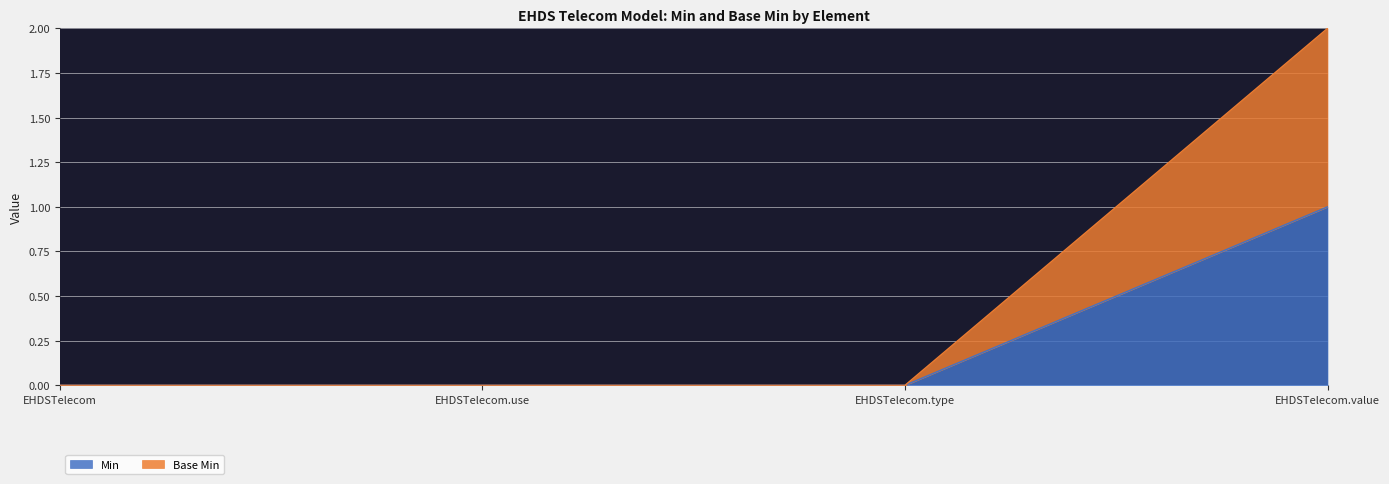

Rank the series by their average value, from highest to lowest.

Base Min, Min